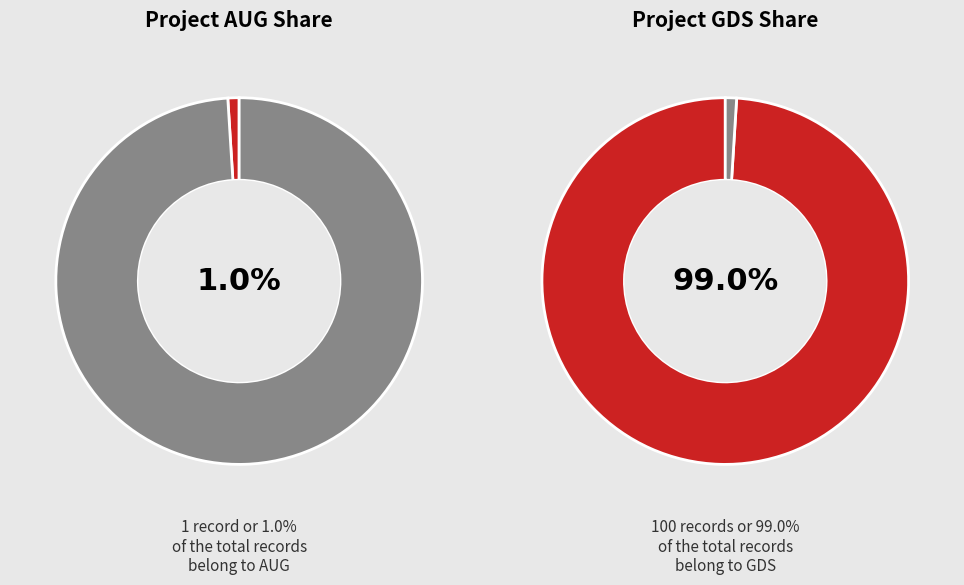

Combined, do GDS and other account for over 50%?

Yes